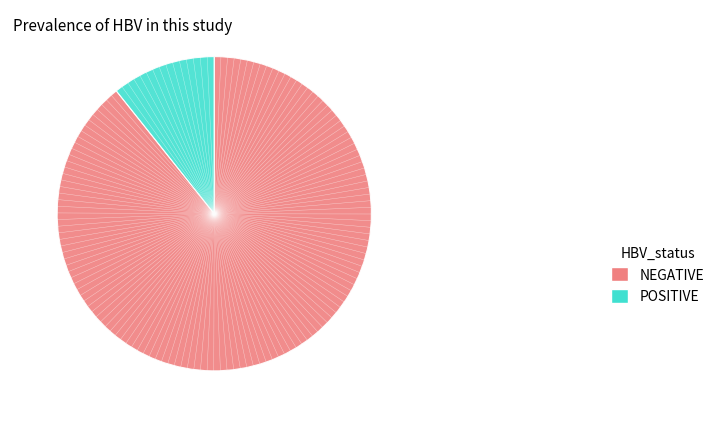

Rank the categories by value from lowest to highest.

POSITIVE, NEGATIVE